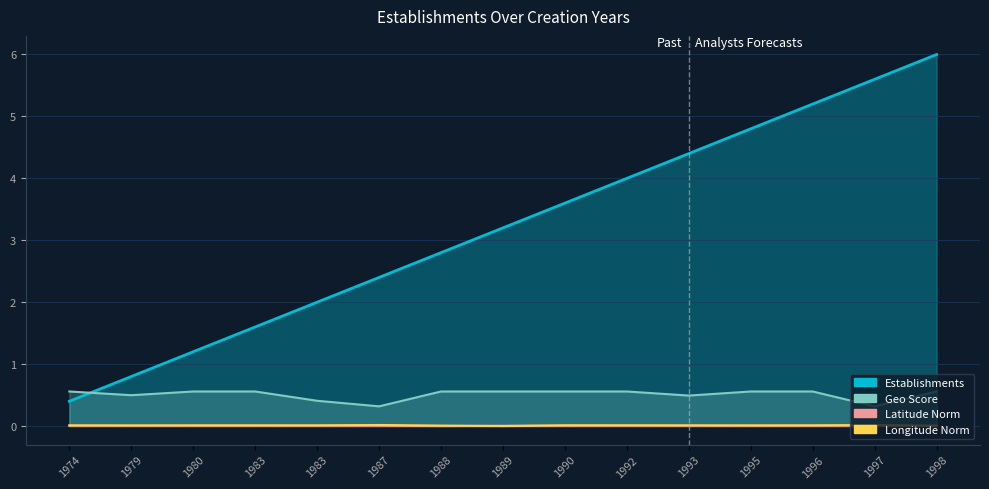

Reading left to right, transcribe all the data shown in this chart.

Establishments: 1974=0.4	1979=0.8	1980=1.2	1983=1.6	1983=2.0	1987=2.4	1988=2.8	1989=3.2	1990=3.6	1992=4.0	1993=4.4	1995=4.8	1996=5.2	1997=5.6	1998=6.0
Geo Score: 1974=0.6	1979=0.5	1980=0.6	1983=0.6	1983=0.4	1987=0.3	1988=0.6	1989=0.6	1990=0.6	1992=0.6	1993=0.5	1995=0.6	1996=0.6	1997=0.3	1998=0.6
Latitude Norm: 1974=0.0	1979=0.0	1980=0.0	1983=0.0	1983=0.0	1987=0.0	1988=0.0	1989=0.0	1990=0.0	1992=0.0	1993=0.0	1995=0.0	1996=0.0	1997=0.0	1998=0.0
Longitude Norm: 1974=0.0	1979=0.0	1980=0.0	1983=0.0	1983=0.0	1987=0.0	1988=0.0	1989=0.0	1990=0.0	1992=0.0	1993=0.0	1995=0.0	1996=0.0	1997=0.0	1998=0.0